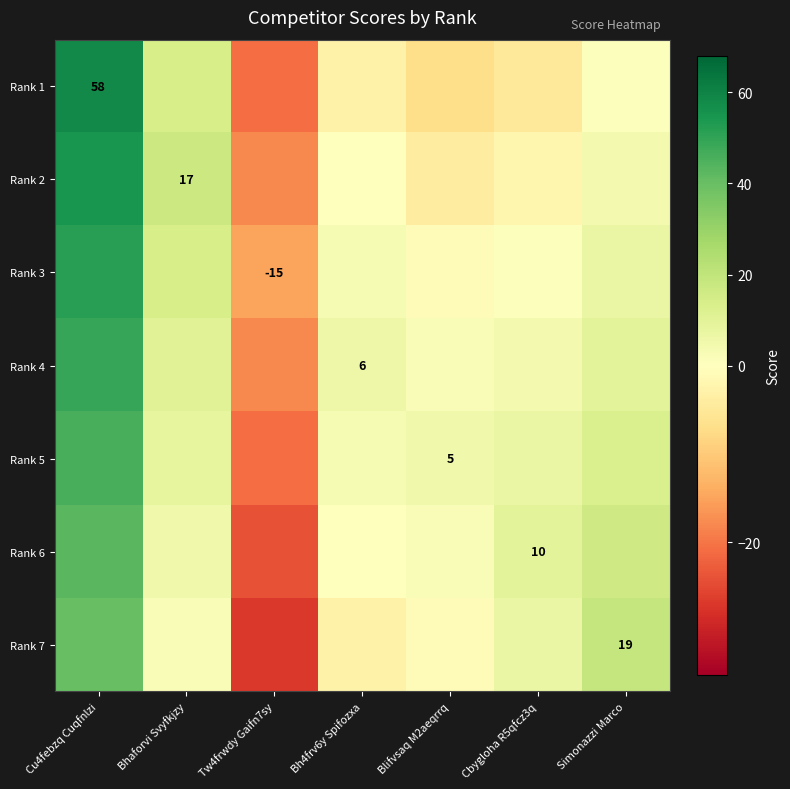

How many series are shown in this chart?

7